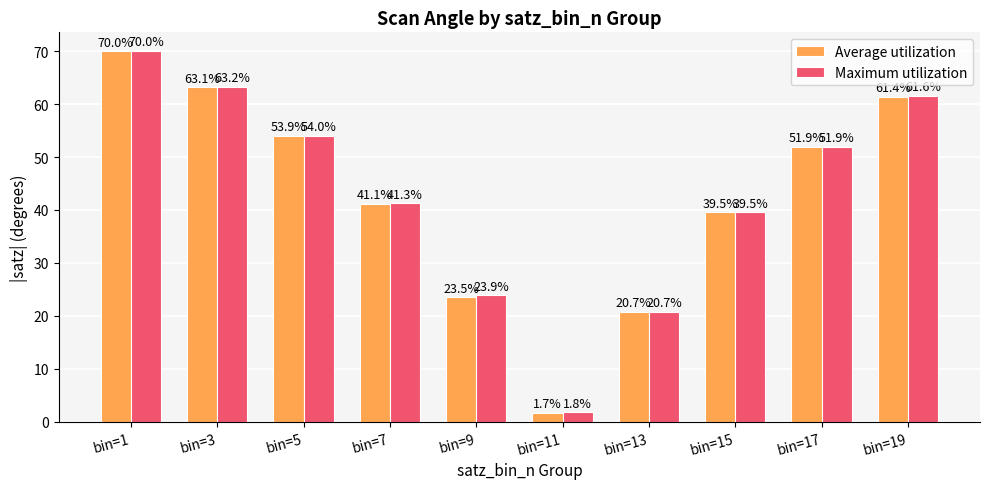

Is it true that Maximum utilization equals 23.9 at bin=9?

True